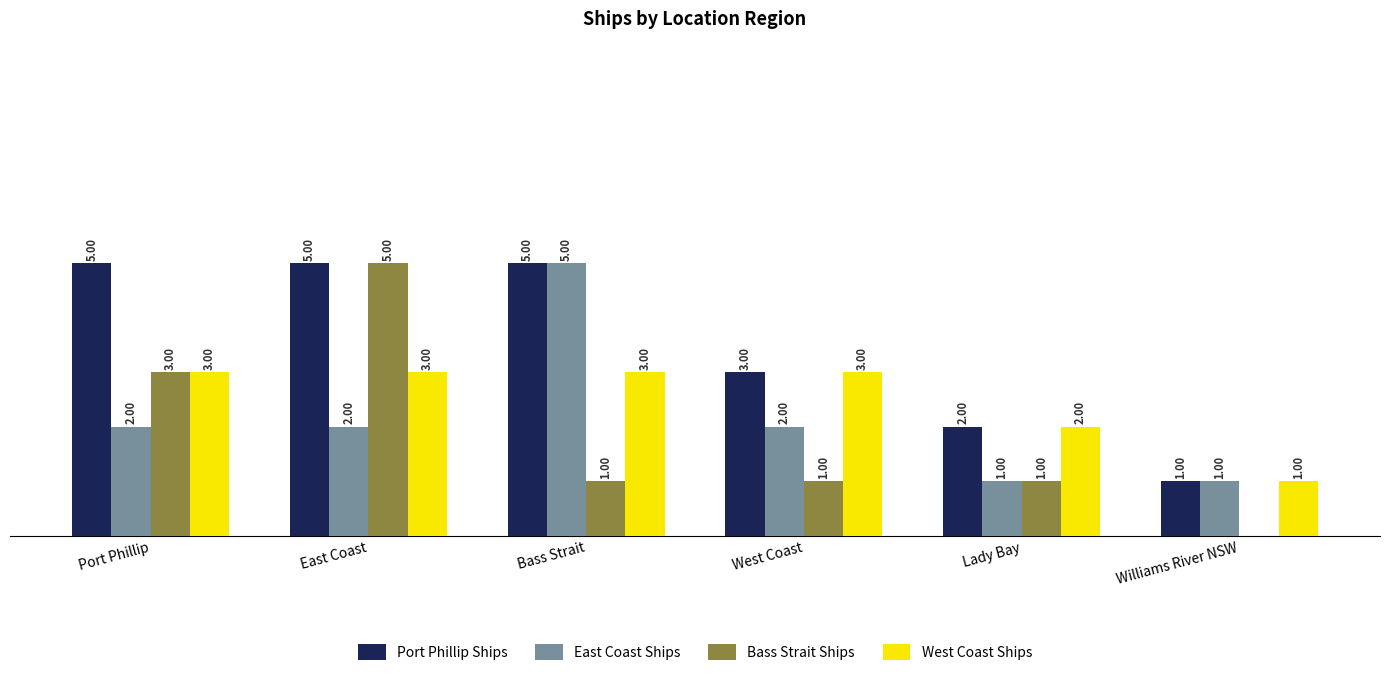

What are all the series names shown in the legend?

Port Phillip Ships, East Coast Ships, Bass Strait Ships, West Coast Ships